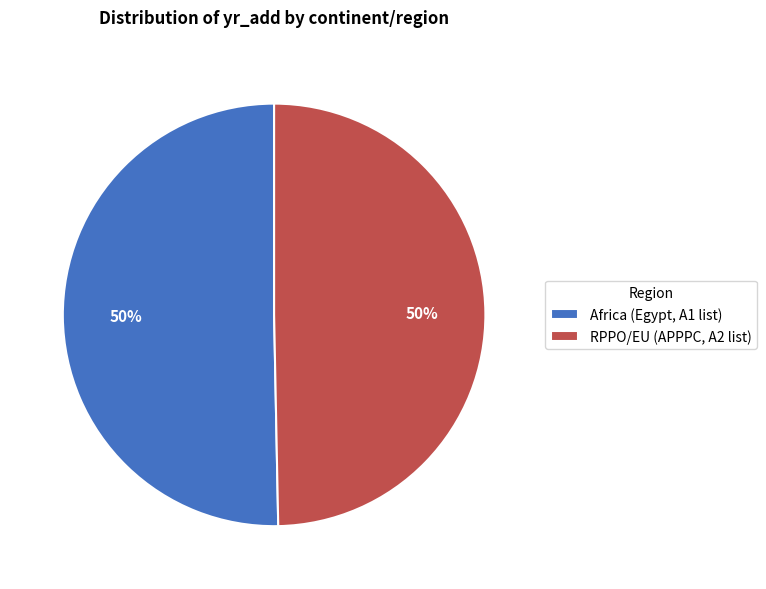

Count the number of slices in the pie.

2